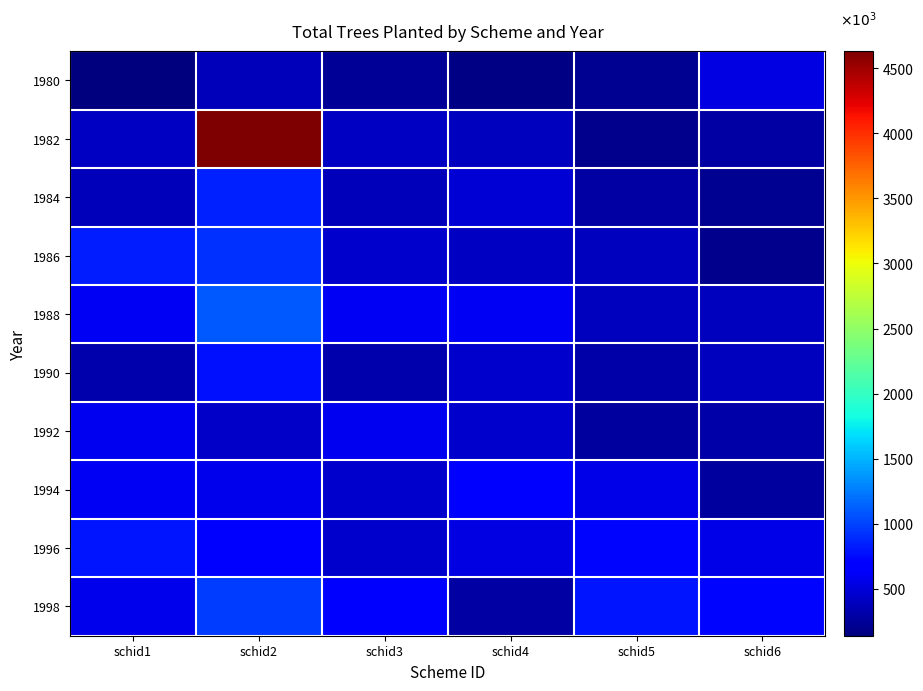

What is the minimum value shown in the chart?

138399